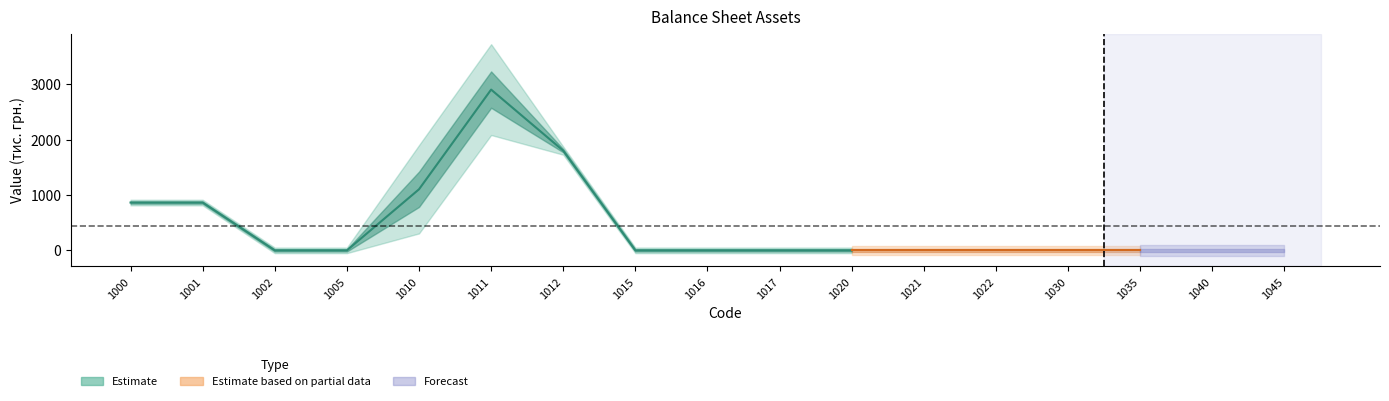

What is the value of the На початок звітного періоду point at the 1st from the left?

864